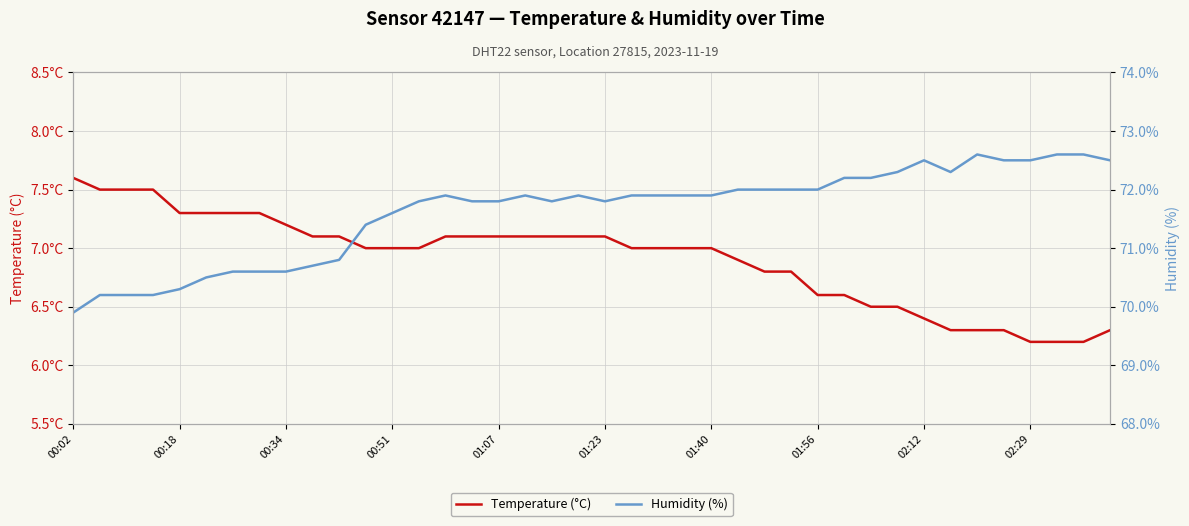

At which category is the sum across all series the highest?

14